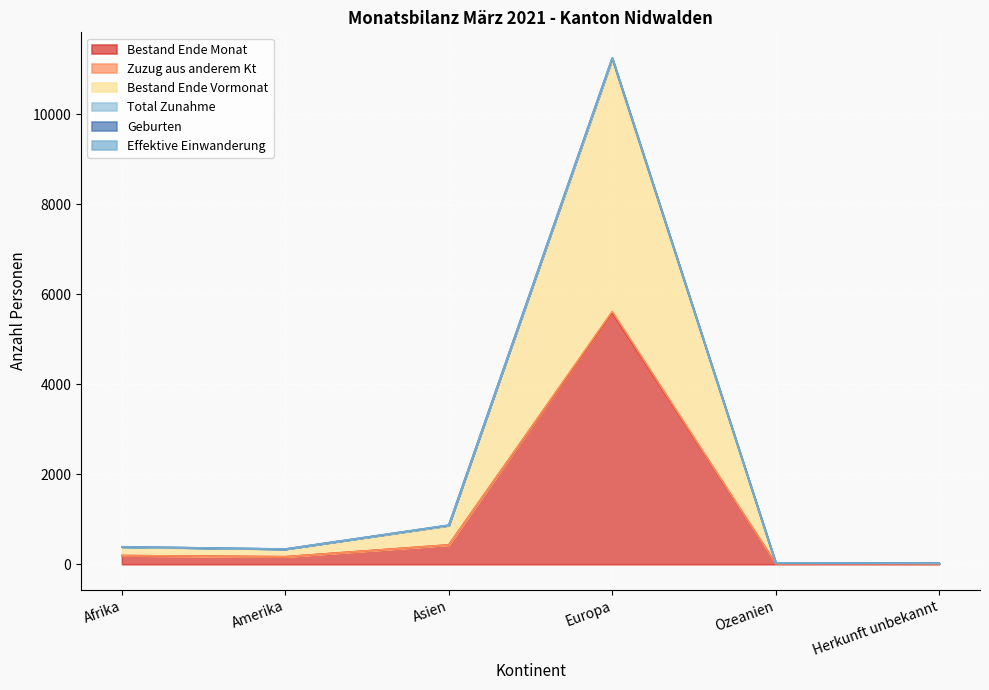

How many lines are shown in the chart?

6